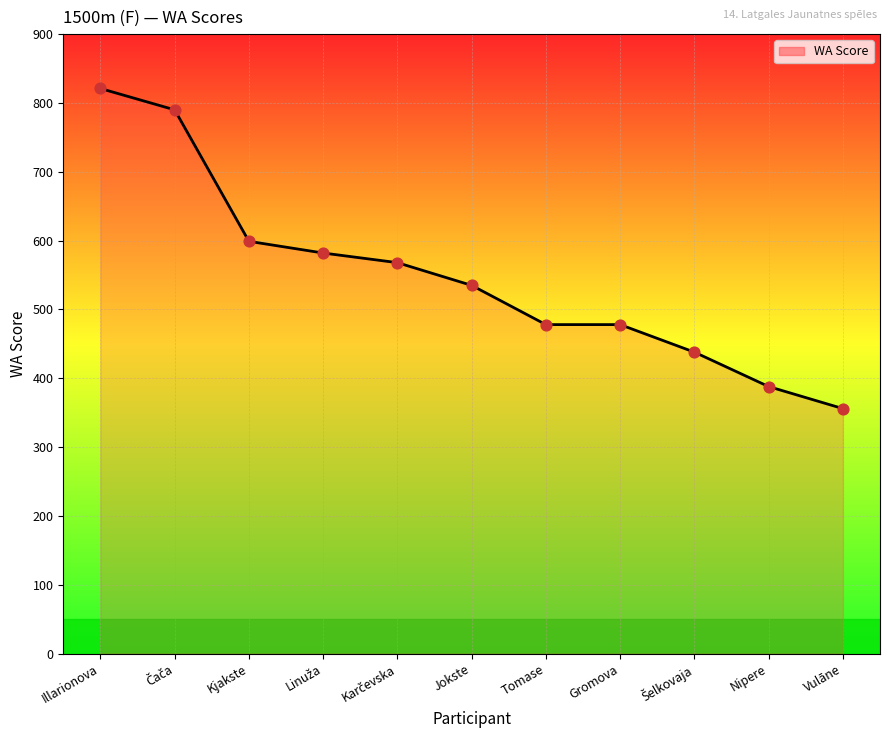

What is the change in value from Illarionova to Jokste?

-286